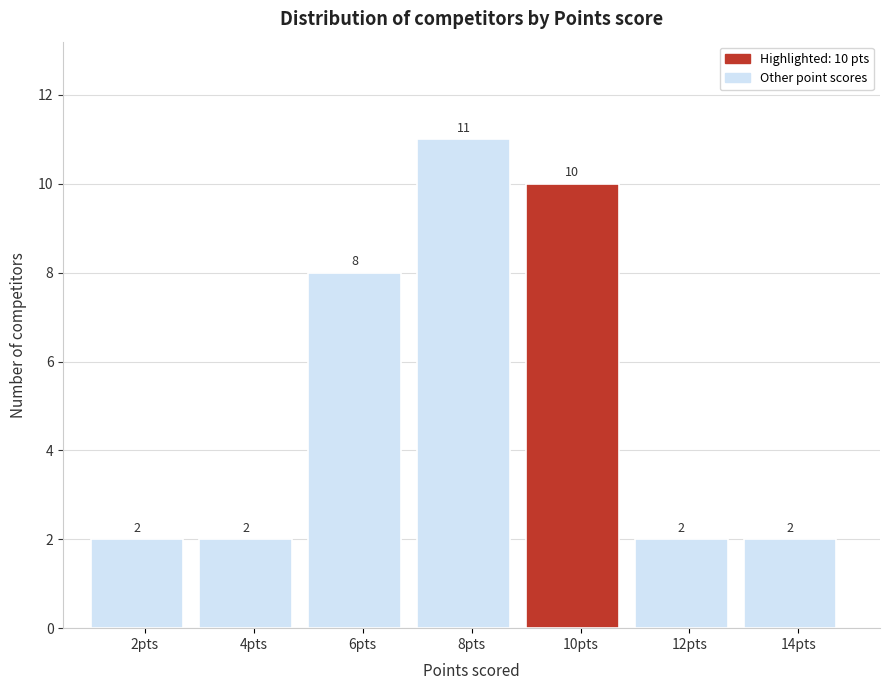

Reading left to right, list all the values displayed in this chart.

2	2	8	11	10	2	2